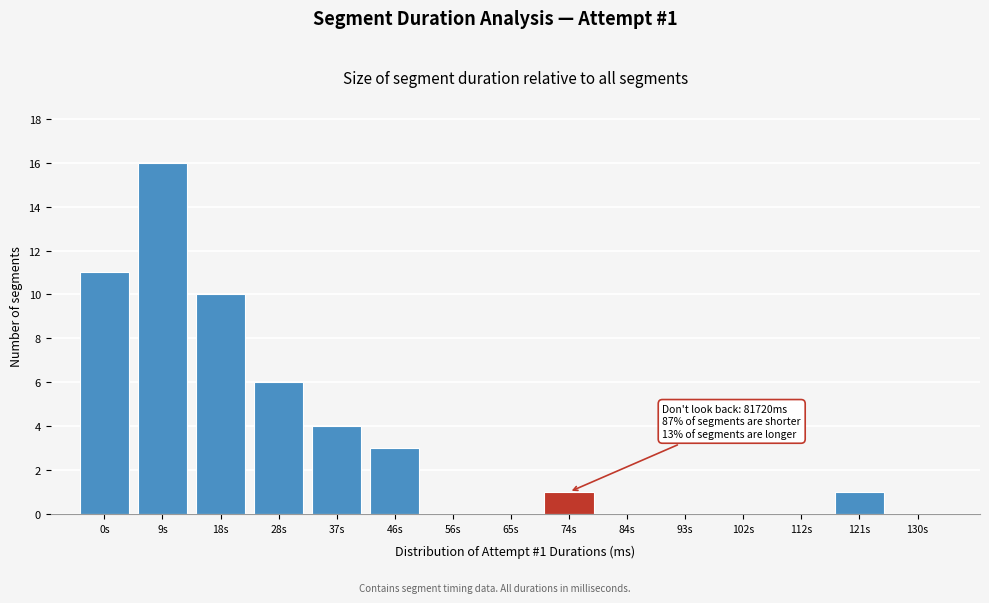

Reading right to left, extract all data points from this chart.

130s=0	121s=1	112s=0	102s=0	93s=0	84s=0	74s=1	65s=0	56s=0	46s=3	37s=4	28s=6	18s=10	9s=16	0s=11